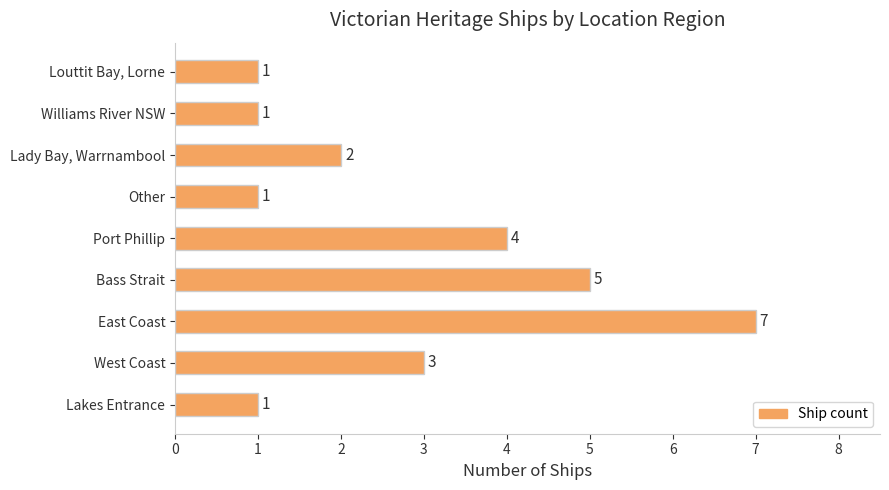

Is it true that the value at Lady Bay, Warrnambool is 1?

False